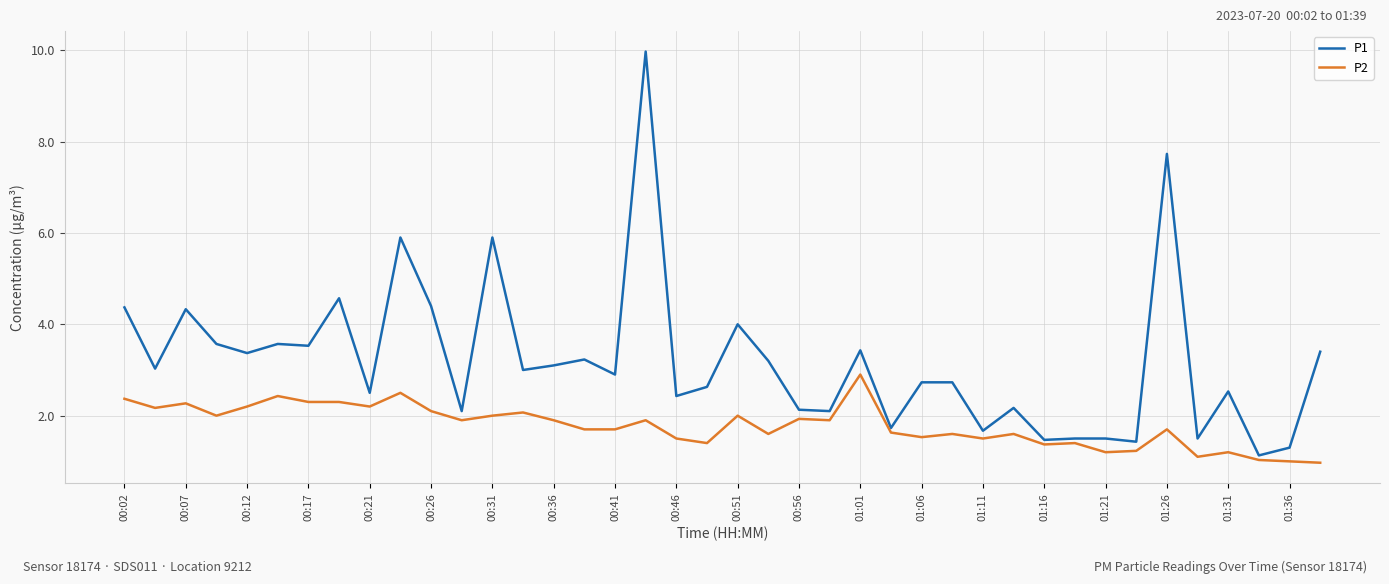

Which series has the largest range (max minus min)?

P1